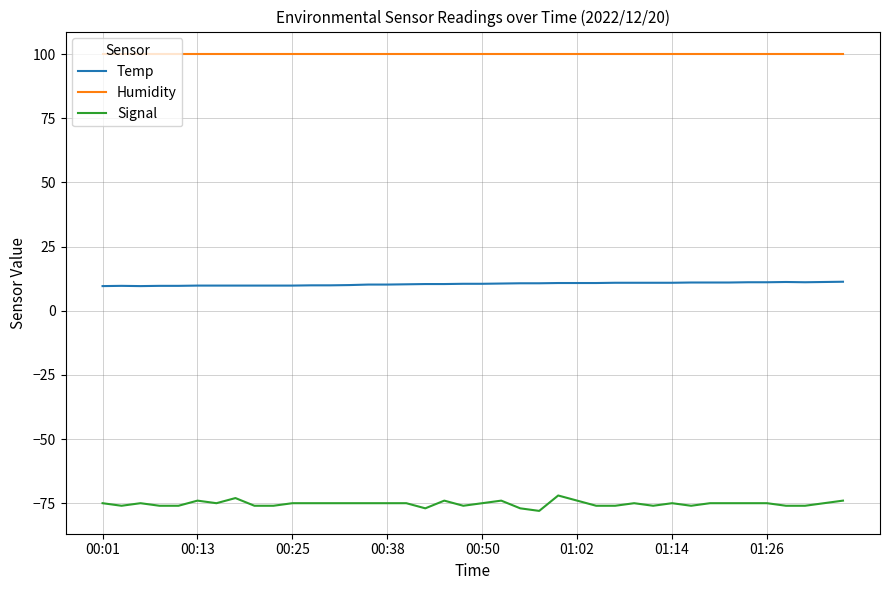

What is the smallest value displayed?

-78.0